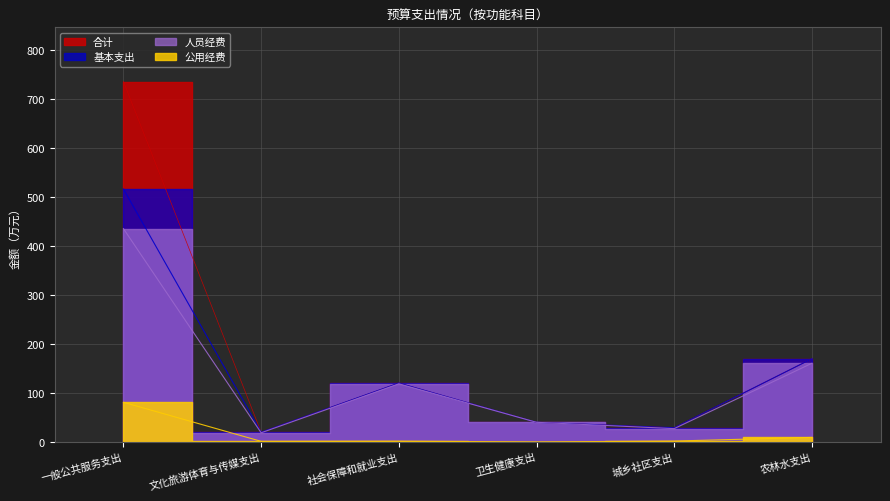

Between 一般公共服务支出 and 社会保障和就业支出, which series saw the biggest shift?

合计